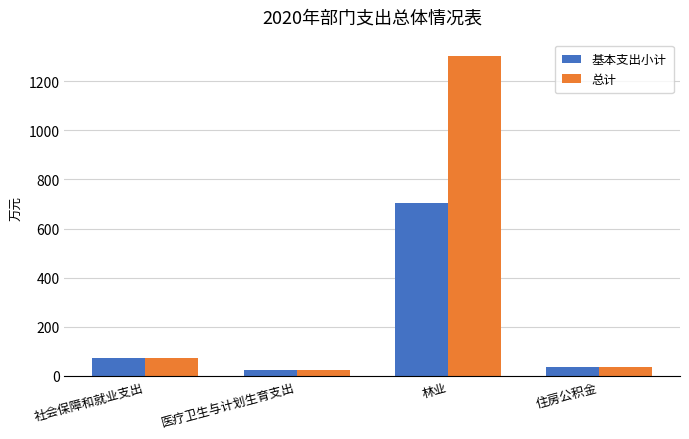

Reading left to right, list all the values displayed in this chart.

基本支出小计: 72.9	25.7	703.7	38.4
总计: 72.9	25.7	1303.7	38.4